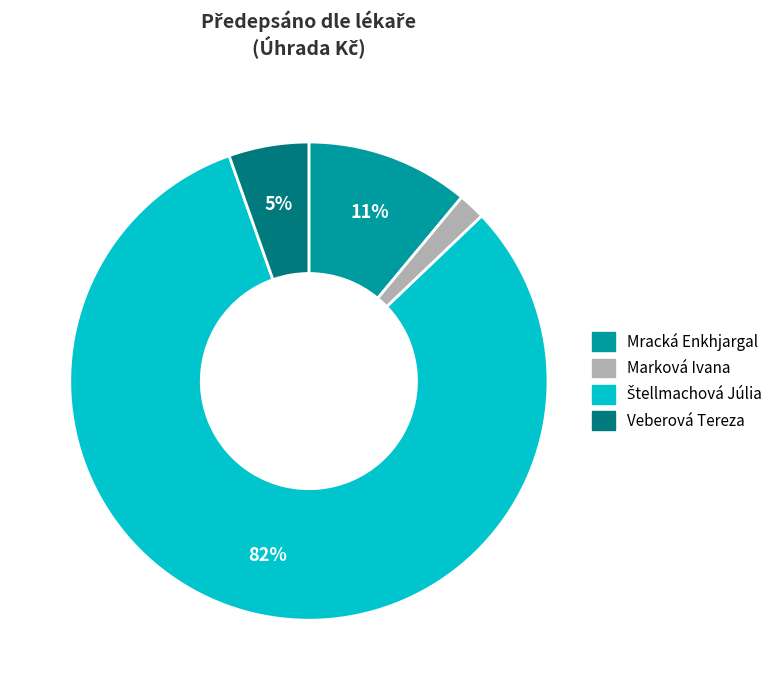

Is Veberová Tereza the majority of the pie?

No